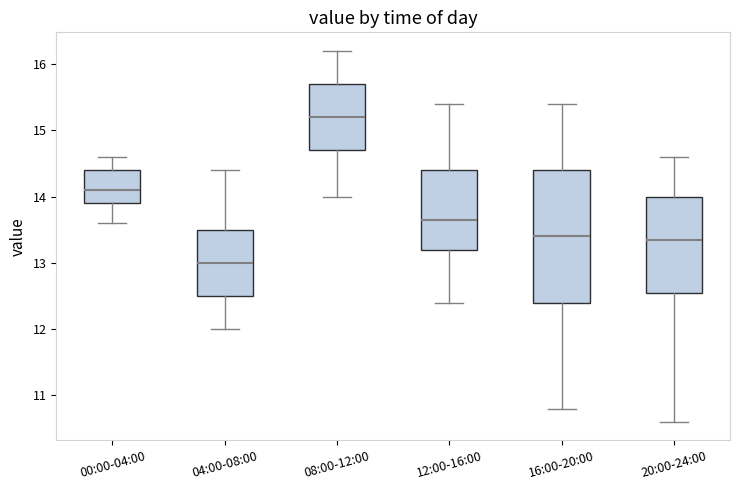

Reading left to right, read every box against the y-axis: the position of its median line, the range the box covers, and the ends of its whiskers. The values are not printed on the chart, so give them approximately, as read against the axis.

00:00-04:00: median 14.1, box 13.9 to 14.4, whiskers 13.6 to 14.6
04:00-08:00: median 13.0, box 12.5 to 13.5, whiskers 12.0 to 14.4
08:00-12:00: median 15.2, box 14.7 to 15.7, whiskers 14.0 to 16.2
12:00-16:00: median 13.7, box 13.2 to 14.4, whiskers 12.4 to 15.4
16:00-20:00: median 13.4, box 12.4 to 14.4, whiskers 10.8 to 15.4
20:00-24:00: median 13.4, box 12.6 to 14.0, whiskers 10.6 to 14.6